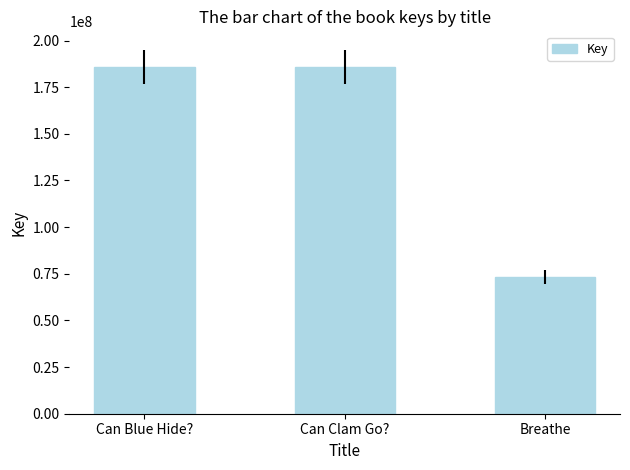

How many bars are there in total?

3